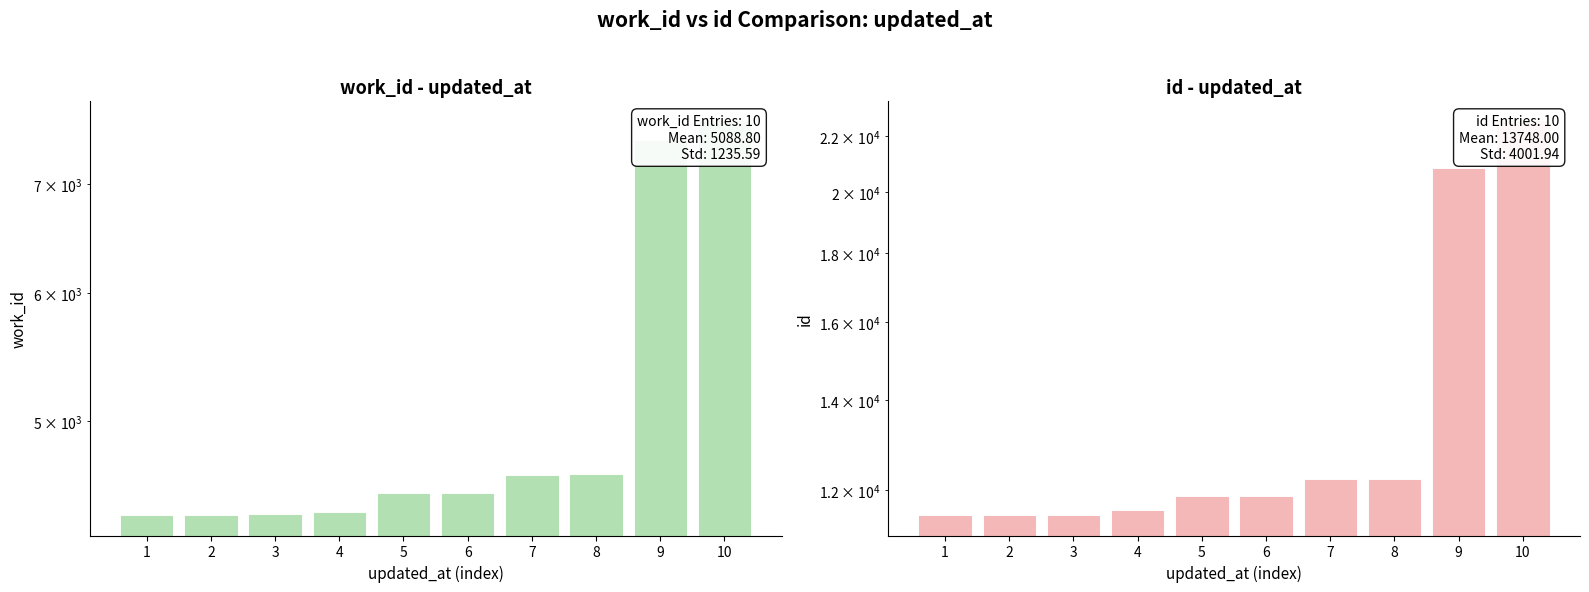

Reading left to right, list all the values displayed in this chart.

work_id: 1=4372	2=4373	3=4374	4=4388	5=4510	6=4511	7=4628	8=4630	9=7446	10=7656
id: 1=11478	2=11479	3=11480	4=11569	5=11844	6=11845	7=12195	8=12199	9=20807	10=22584